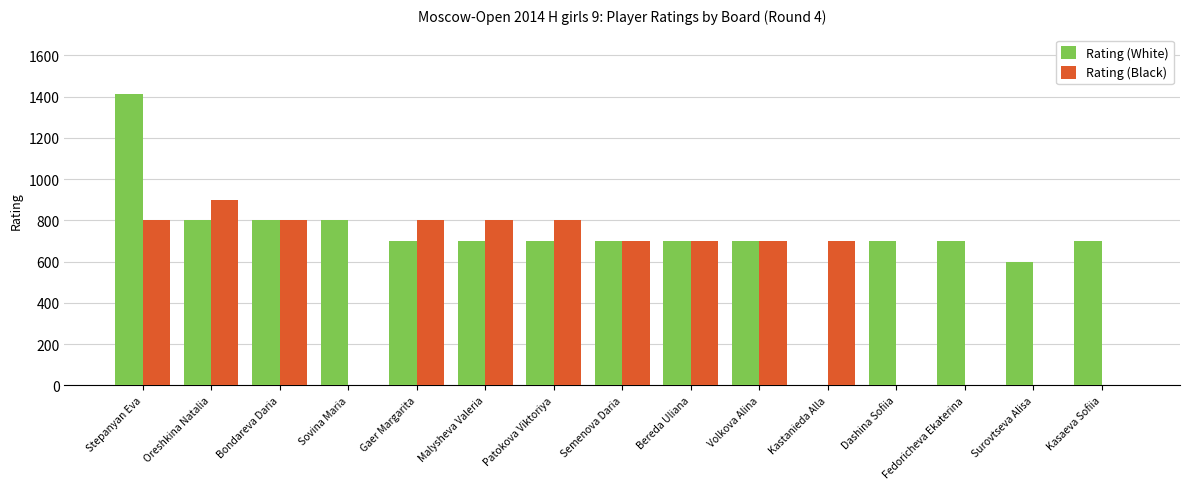

Reading left to right, what are all the values shown in this chart?

Rating (White): Stepanyan Eva=1412	Oreshkina Natalia=800	Bondareva Daria=800	Sovina Maria=800	Gaer Margarita=700	Malysheva Valeria=700	Patokova Viktoriya=700	Semenova Daria=700	Bereda Uliana=700	Volkova Alina=700	Kastanieda Alla=0	Dashina Sofiia=700	Fedoricheva Ekaterina=700	Surovtseva Alisa=600	Kasaeva Sofiia=700
Rating (Black): Stepanyan Eva=800	Oreshkina Natalia=900	Bondareva Daria=800	Sovina Maria=0	Gaer Margarita=800	Malysheva Valeria=800	Patokova Viktoriya=800	Semenova Daria=700	Bereda Uliana=700	Volkova Alina=700	Kastanieda Alla=700	Dashina Sofiia=0	Fedoricheva Ekaterina=0	Surovtseva Alisa=0	Kasaeva Sofiia=0